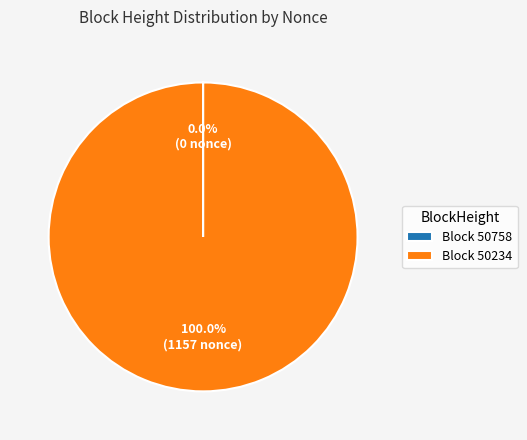

Which slice is the largest?

Block 50234